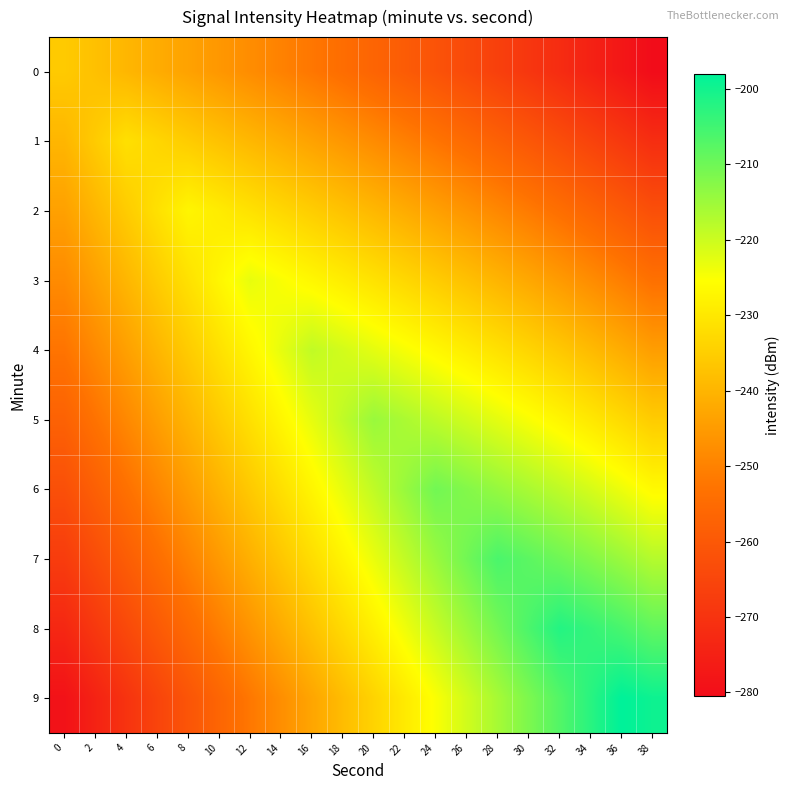

Reading right to left, extract all data points from this chart.

0: 38=-280.5	36=-277.5	34=-274.7	32=-271.9	30=-269.2	28=-266.5	26=-264.0	24=-261.5	22=-259.0	20=-256.7	18=-254.4	16=-252.1	14=-250.0	12=-247.8	10=-245.7	8=-243.6	6=-241.6	4=-239.6	2=-237.7	0=-235.8
1: 38=-271.5	36=-268.5	34=-265.7	32=-262.9	30=-260.2	28=-257.6	26=-255.1	24=-252.7	22=-250.3	20=-248.0	18=-245.8	16=-243.6	14=-241.5	12=-239.4	10=-237.4	8=-235.4	6=-233.4	4=-231.5	2=-235.6	0=-239.8
2: 38=-262.5	36=-259.6	34=-256.7	32=-254.0	30=-251.3	28=-248.8	26=-246.3	24=-244.0	22=-241.7	20=-239.5	18=-237.3	16=-235.2	14=-233.2	12=-231.2	10=-229.2	8=-227.3	6=-231.4	4=-235.5	2=-239.7	0=-243.9
3: 38=-253.5	36=-250.6	34=-247.8	32=-245.1	30=-242.5	28=-240.0	26=-237.6	24=-235.3	22=-233.1	20=-231.0	18=-228.9	16=-226.9	14=-225.0	12=-223.0	10=-227.2	8=-231.3	6=-235.5	4=-239.7	2=-244.0	0=-248.2
4: 38=-244.5	36=-241.6	34=-238.8	32=-236.2	30=-233.7	28=-231.3	26=-229.0	24=-226.8	22=-224.7	20=-222.7	18=-220.7	16=-218.8	14=-222.9	12=-227.1	10=-231.3	8=-235.5	6=-239.8	4=-244.1	2=-248.4	0=-252.7
5: 38=-235.5	36=-232.6	34=-229.9	32=-227.3	30=-224.9	28=-222.7	26=-220.5	24=-218.4	22=-216.5	20=-214.6	18=-218.7	16=-222.9	14=-227.1	12=-231.4	10=-235.7	8=-240.0	6=-244.3	4=-248.7	2=-253.0	0=-257.4
6: 38=-226.5	36=-223.6	34=-221.0	32=-218.6	30=-216.3	28=-214.2	26=-212.2	24=-210.3	22=-214.5	20=-218.7	18=-223.0	16=-227.3	14=-231.6	12=-236.0	10=-240.3	8=-244.7	6=-249.1	4=-253.5	2=-258.0	0=-262.4
7: 38=-217.5	36=-214.7	34=-212.2	32=-210.0	30=-208.0	28=-206.1	26=-210.3	24=-214.6	22=-218.9	20=-223.3	18=-227.7	16=-232.1	14=-236.5	12=-240.9	10=-245.3	8=-249.8	6=-254.2	4=-258.7	2=-263.2	0=-267.6
8: 38=-208.5	36=-205.9	34=-203.7	32=-201.9	30=-206.2	28=-210.6	26=-215.0	24=-219.4	22=-223.9	20=-228.3	18=-232.8	16=-237.3	14=-241.8	12=-246.2	10=-250.7	8=-255.2	6=-259.7	4=-264.2	2=-268.7	0=-273.2
9: 38=-199.5	36=-198.0	34=-202.5	32=-207.0	30=-211.5	28=-216.0	26=-220.5	24=-225.0	22=-229.5	20=-234.0	18=-238.5	16=-243.0	14=-247.5	12=-252.0	10=-256.5	8=-261.0	6=-265.5	4=-270.0	2=-274.5	0=-279.0